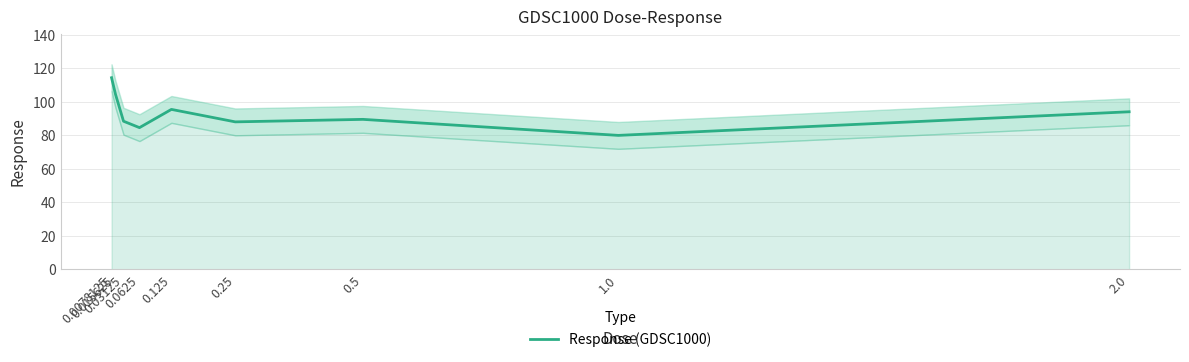

What is the label of the 8th point from the right?

0.015625